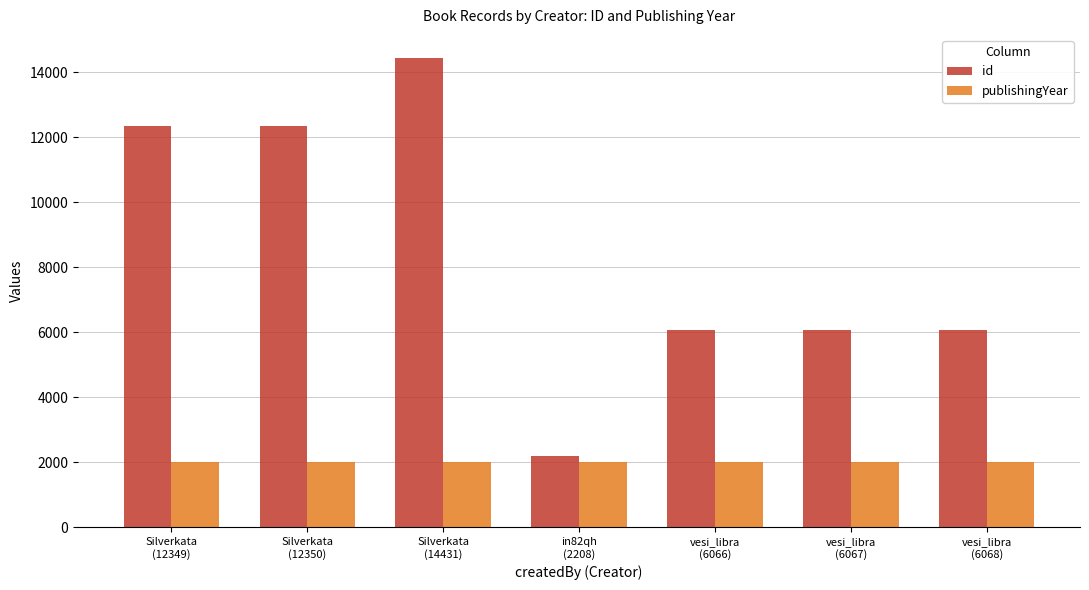

What is the lowest value of the id series?

2208